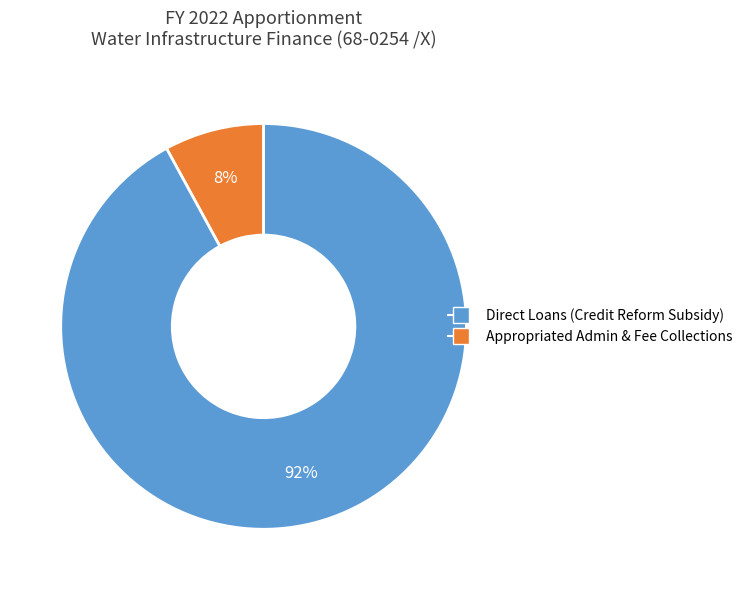

To the nearest percent, what is the difference between the largest and smallest slice percentages?

84%